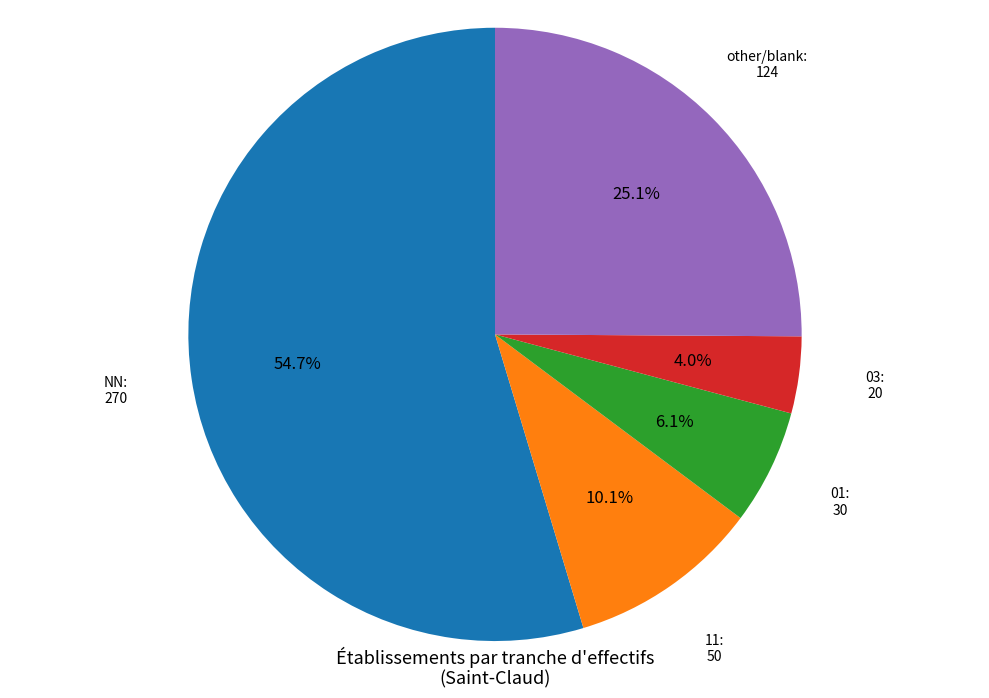

What is the ratio of the value at other/blank to the value at 01?

4.1